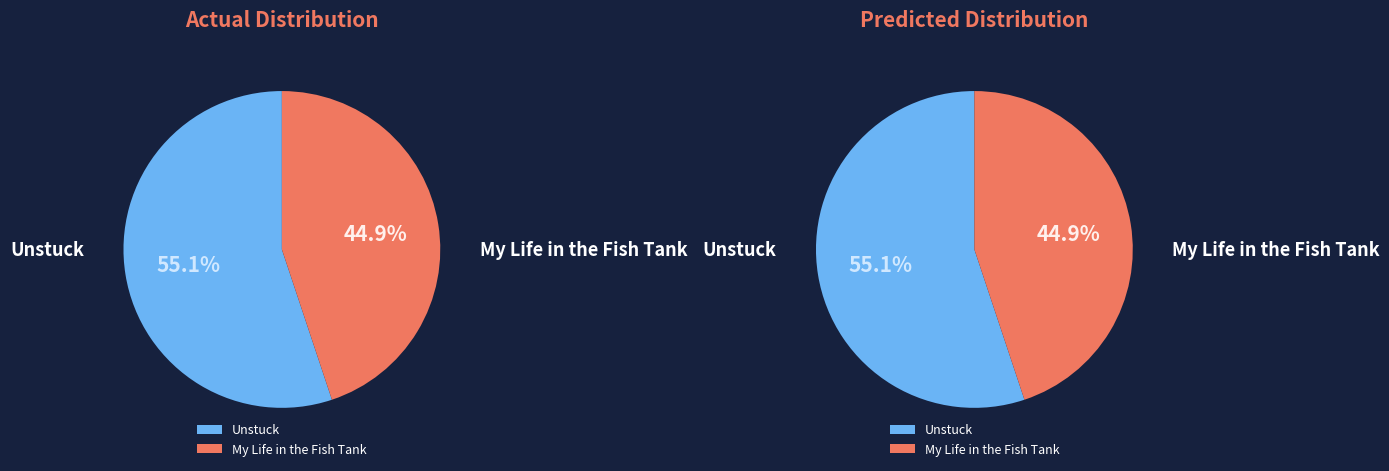

How much of the chart is everything except My Life in the Fish Tank?

55.1%